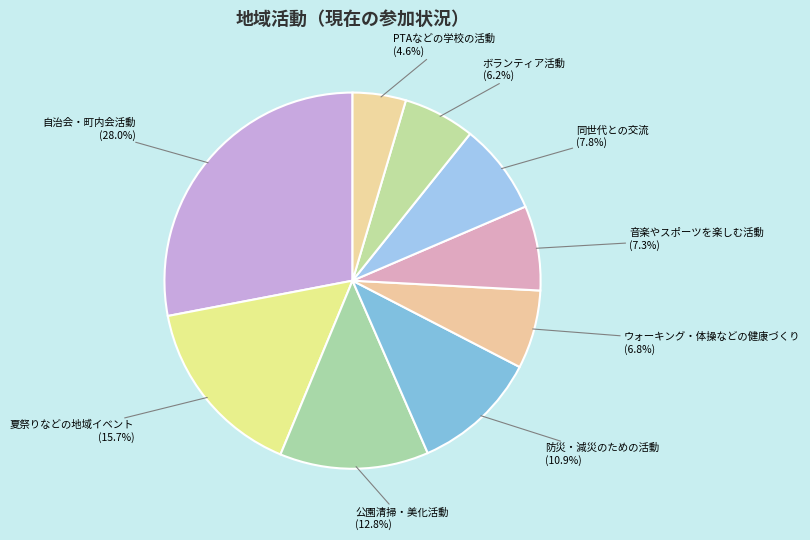

To the nearest percent, what is the average slice percentage?

11%